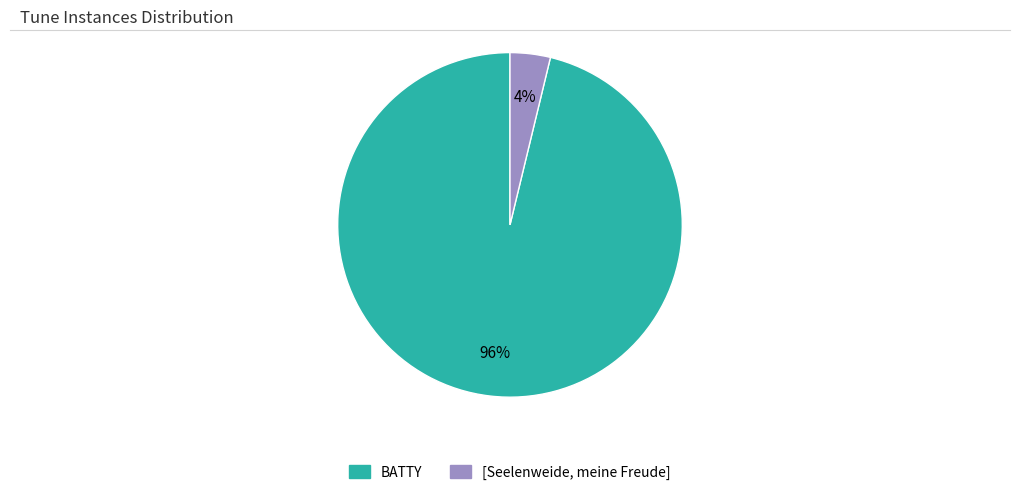

What is the smallest slice in the pie chart?

[Seelenweide, meine Freude]